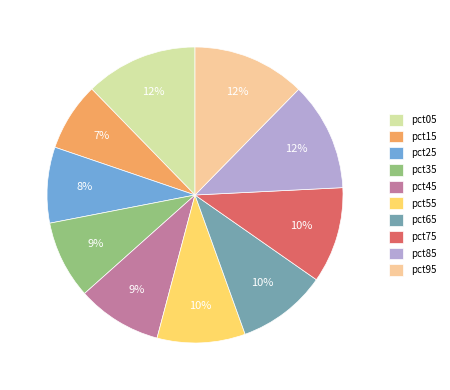

Does pct95 account for over 50% of the chart?

No